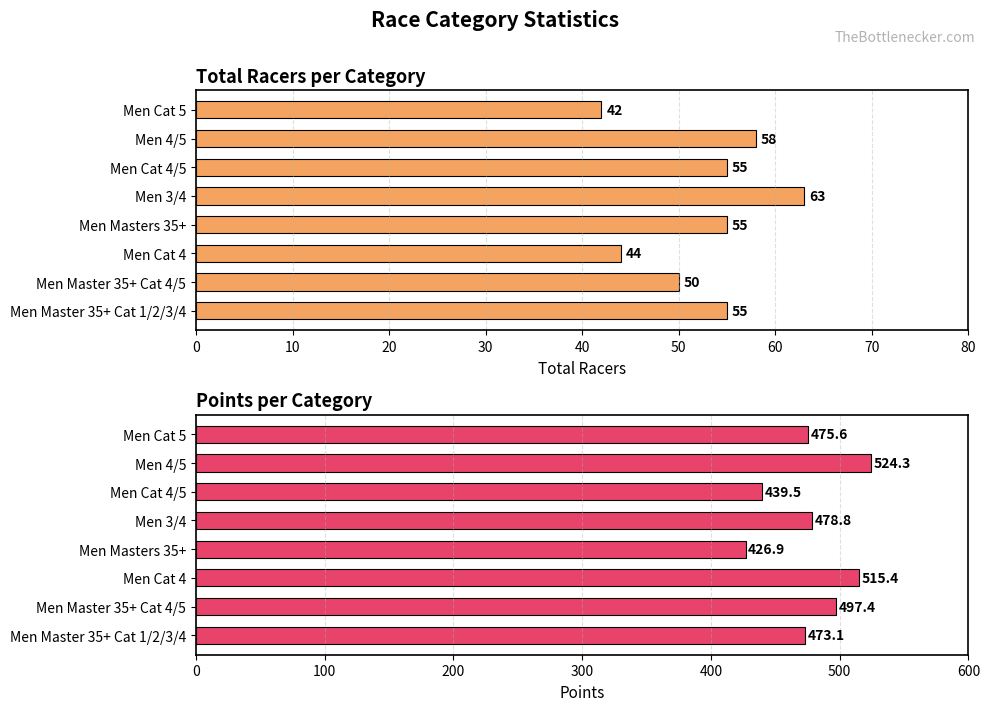

What is the value of the Total Racers bar at the 6th from the left?

44.0